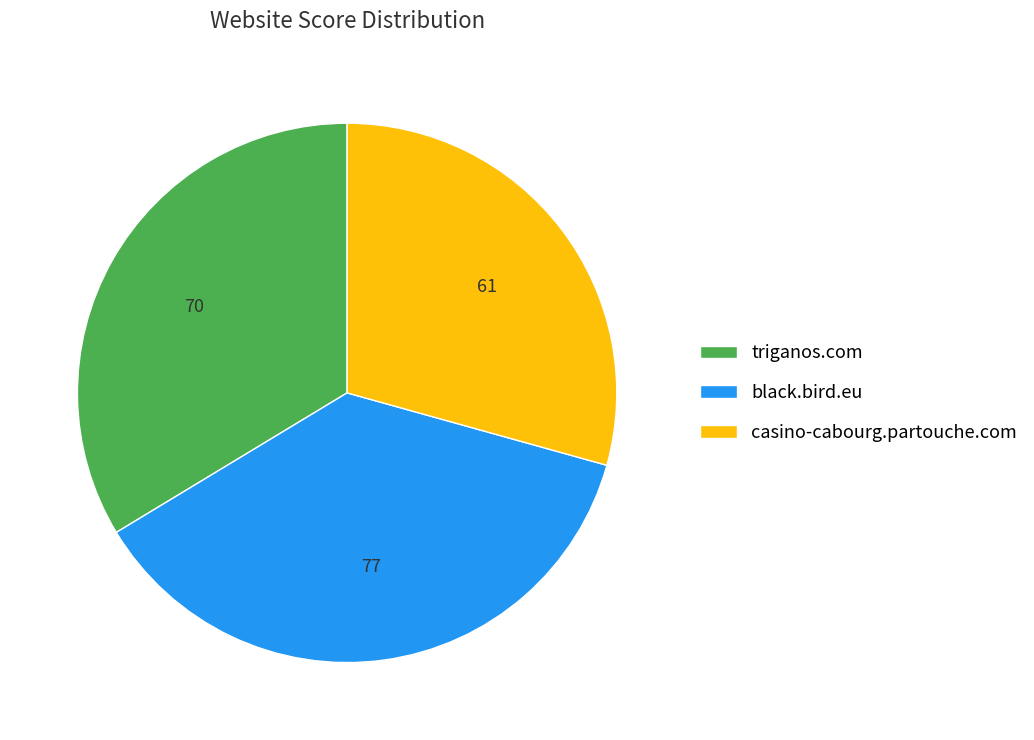

Is it true that triganos.com is 34% of the pie?

True